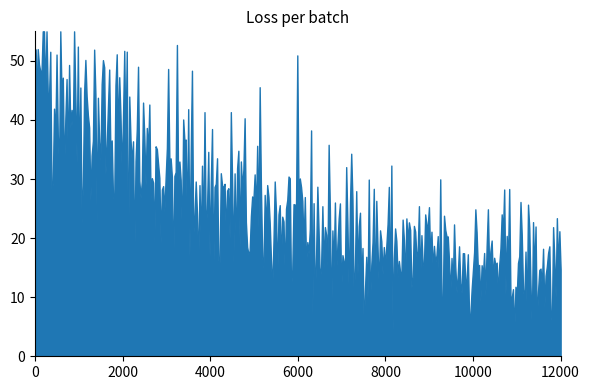

What is the difference between the maximum and minimum values?

51.0